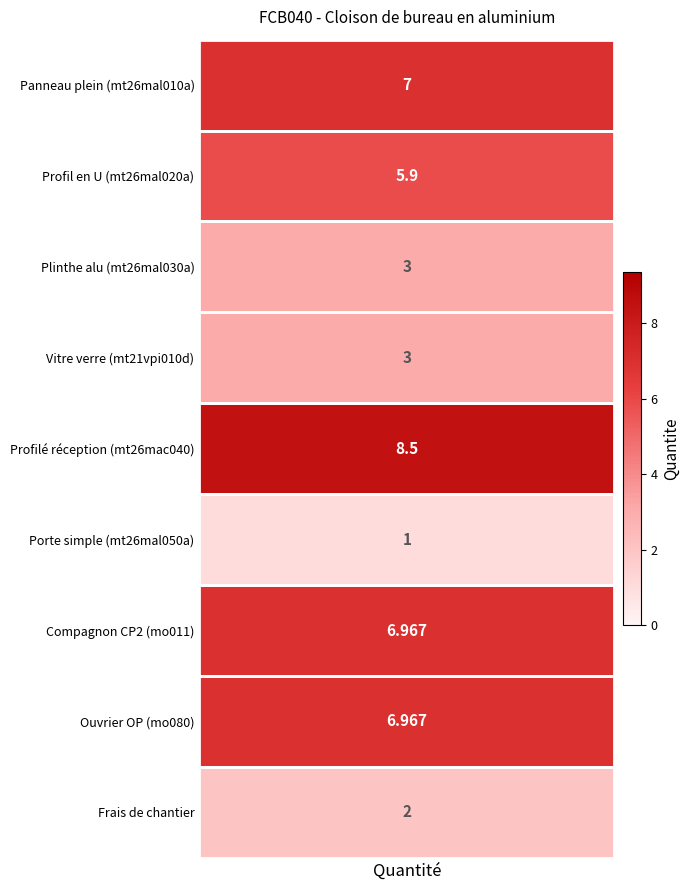

True or false: the data shows 10.2 at mt26mal020a.

False